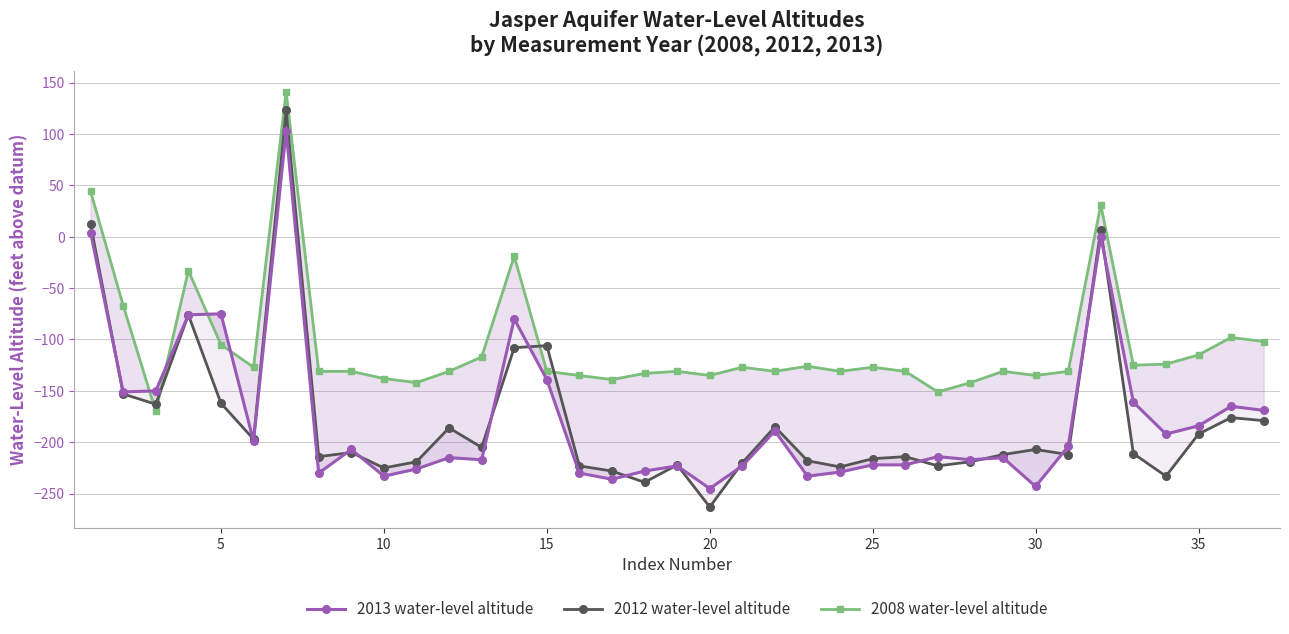

True or false: 2013 water-level altitude has a value of -307 at 25.

False